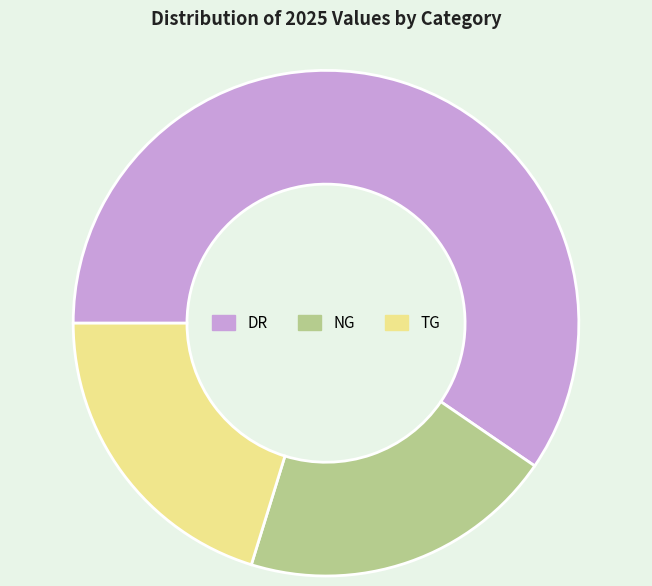

Does DR account for over 50% of the chart?

Yes